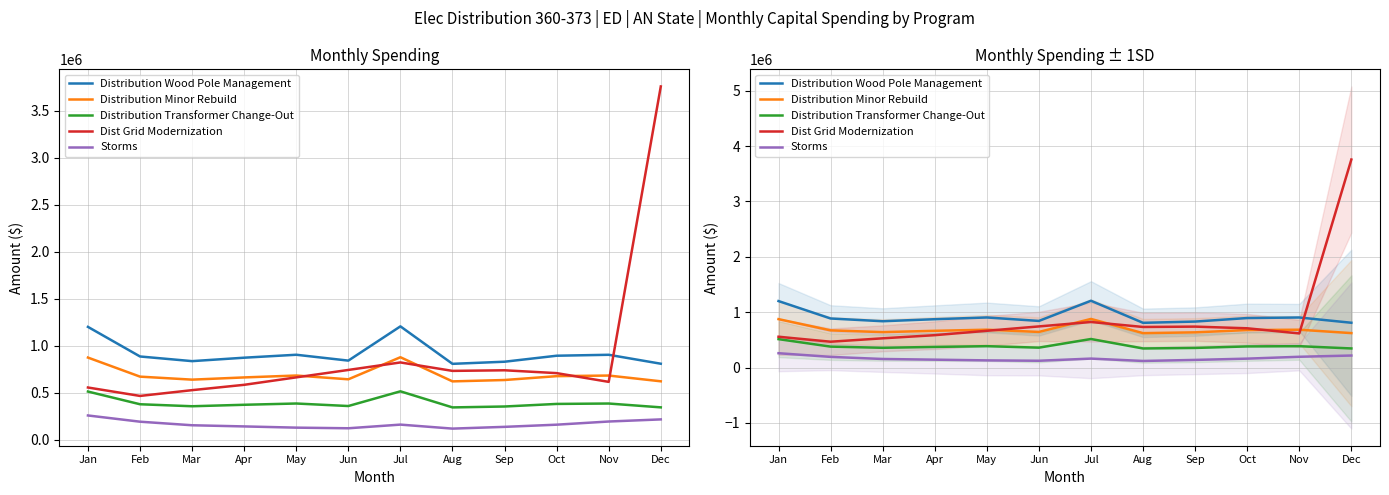

Which series has the largest total across all categories?

Distribution Wood Pole Management